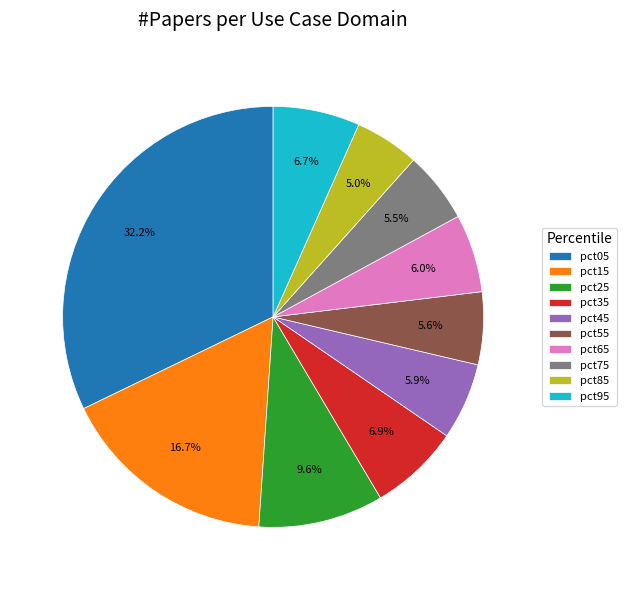

How many segments does this pie chart have?

10